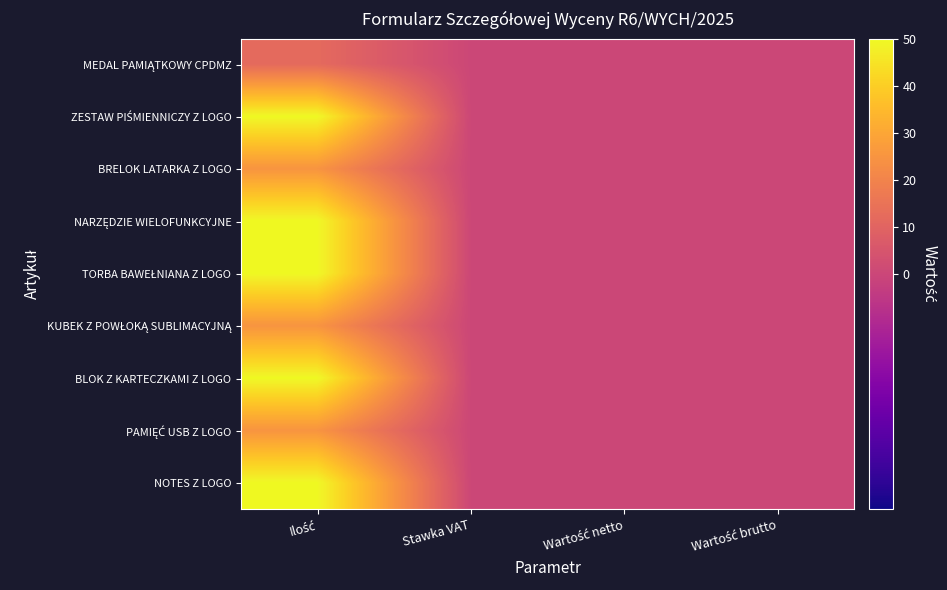

Which has a higher value, Ilość or Wartość netto?

Ilość